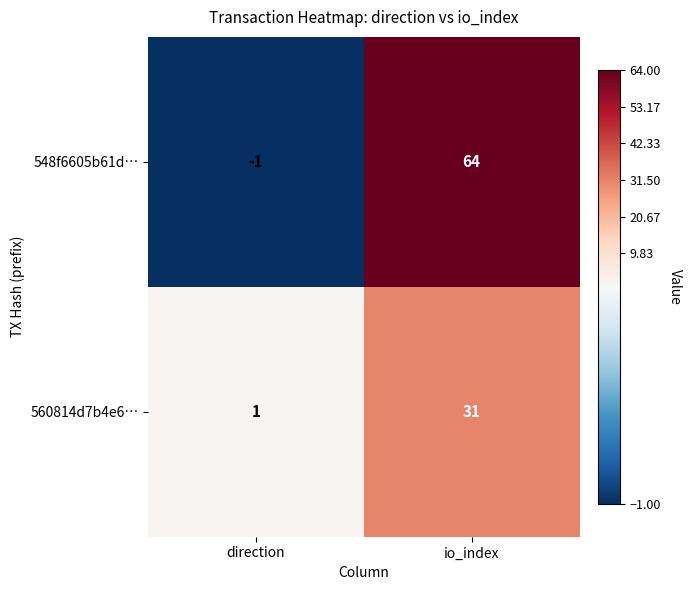

At which label is 548f6605b61d… closest to 31?

direction